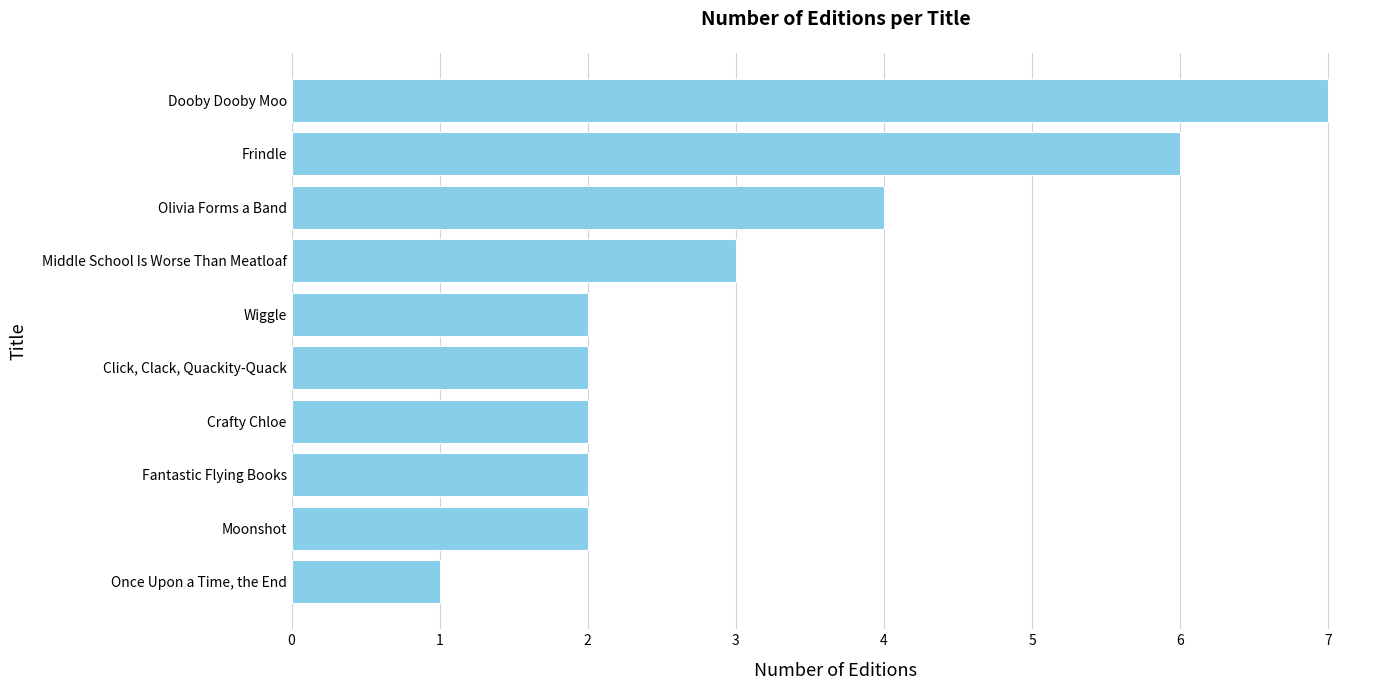

Reading bottom to top, transcribe all the data shown in this chart.

Once Upon a Time, the End=1	Moonshot=2	Fantastic Flying Books=2	Crafty Chloe=2	Click, Clack, Quackity-Quack=2	Wiggle=2	Middle School Is Worse Than Meatloaf=3	Olivia Forms a Band=4	Frindle=6	Dooby Dooby Moo=7